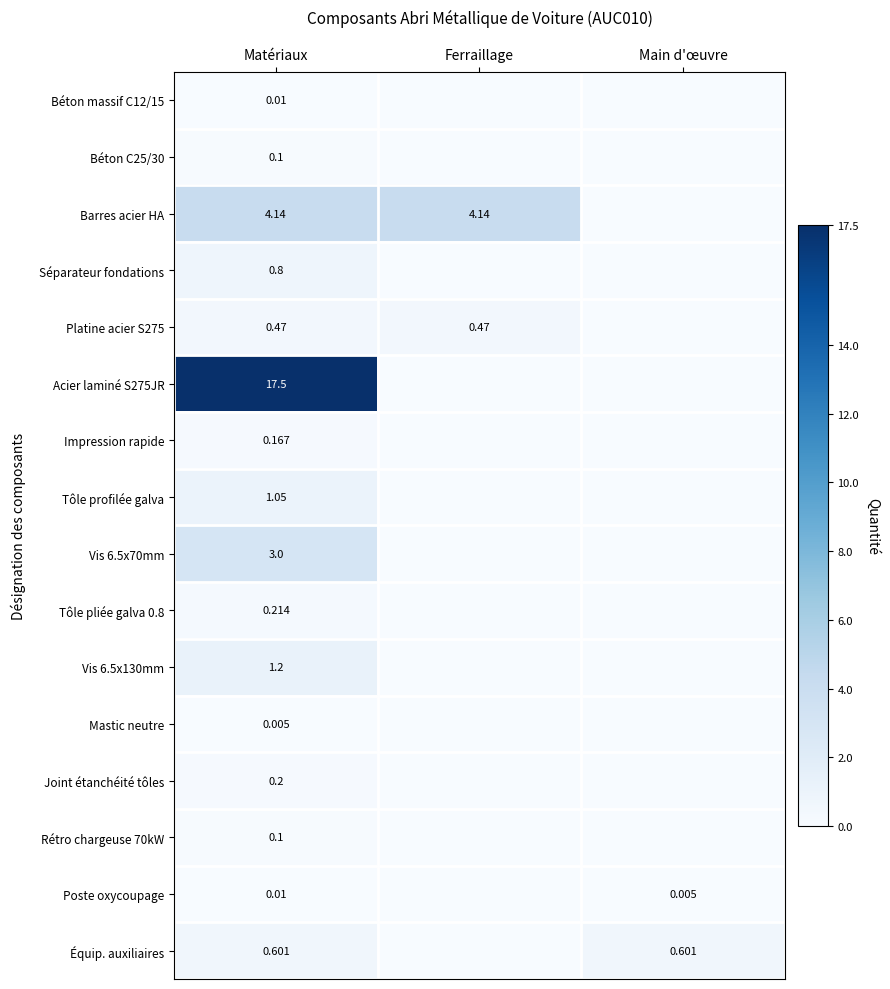

What is the average value of the Barres acier HA series?

2.8